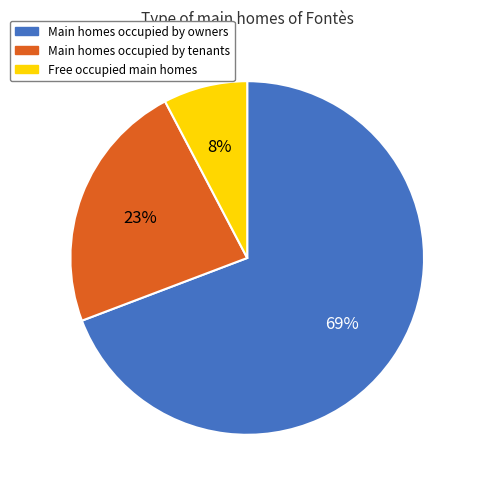

Does any single category account for the majority?

Yes